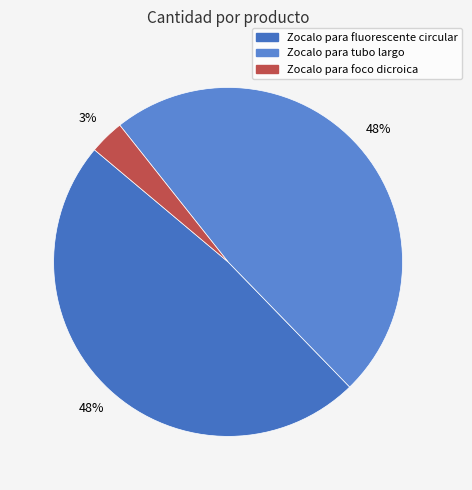

How many slices are in this pie chart?

3